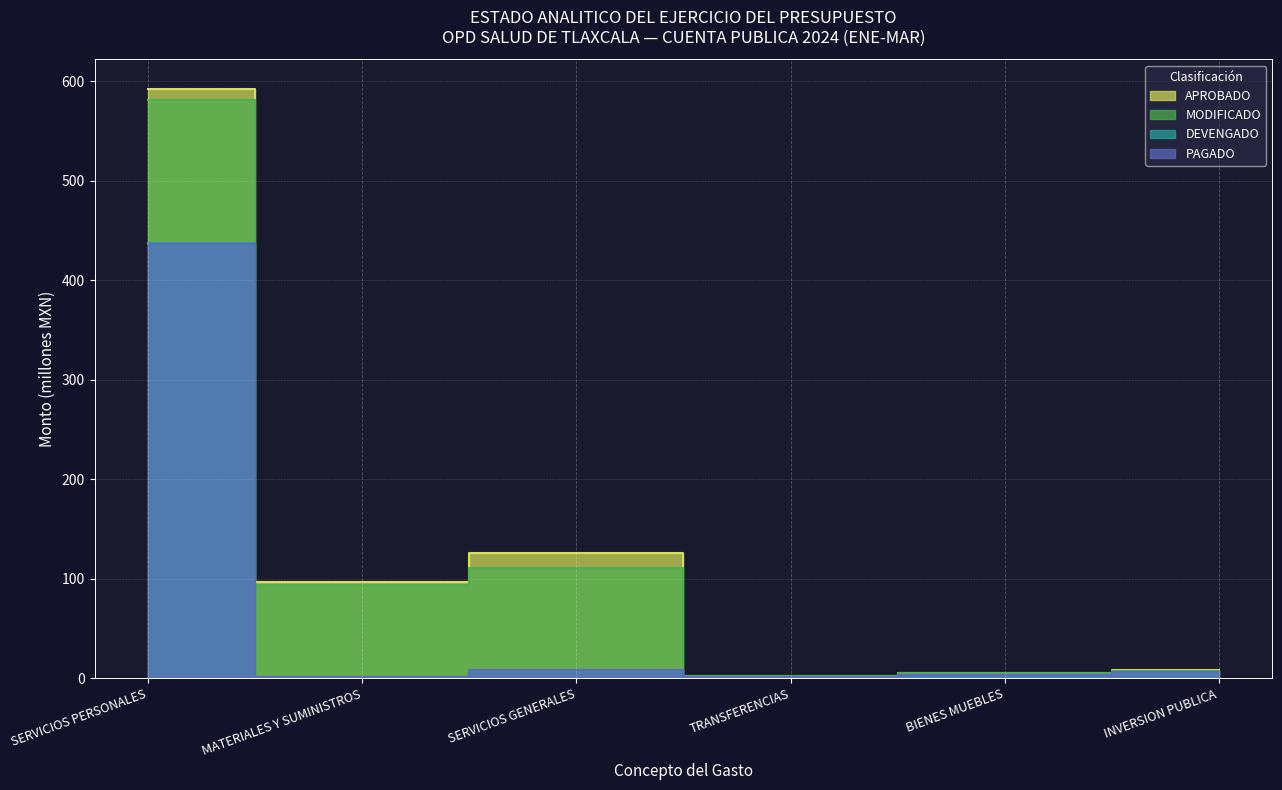

Is it true that MODIFICADO equals 4.8 at BIENES MUEBLES?

True